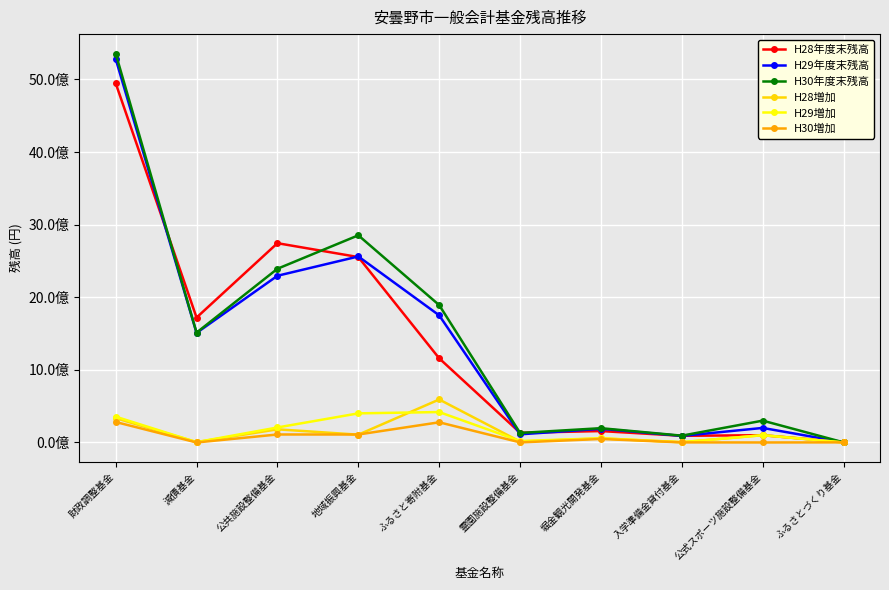

Reading left to right, extract all data points from this chart.

H28年度末残高: 財政調整基金=4948857709	減債基金=1720632685	公共施設整備基金=2745076262	地域振興基金=2553920503	ふるさと寄附基金=1158977008	霊園施設整備基金=133775353	堀金観光開発基金=157064476	入学準備金貸付基金=91961461	公式スポーツ施設整備基金=100000000	ふるさとづくり基金=4427972
H29年度末残高: 財政調整基金=5283683615	減債基金=1508856162	公共施設整備基金=2296254107	地域振興基金=2562250481	ふるさと寄附基金=1751108292	霊園施設整備基金=112247061	堀金観光開発基金=188078469	入学準備金貸付基金=90291059	公式スポーツ施設整備基金=200291315	ふるさとづくり基金=2940871
H30年度末残高: 財政調整基金=5357147495	減債基金=1513168516	公共施設整備基金=2392816867	地域振興基金=2853545467	ふるさと寄附基金=1892252010	霊園施設整備基金=131118866	堀金観光開発基金=196885762	入学準備金貸付基金=93814113	公式スポーツ施設整備基金=300863753	ふるさとづくり基金=1549276
H28増加: 財政調整基金=334825906	減債基金=5012477	公共施設整備基金=181177845	地域振興基金=107439978	ふるさと寄附基金=592131284	霊園施設整備基金=12202708	堀金観光開発基金=56987553	入学準備金貸付基金=3009598	公式スポーツ施設整備基金=100291315	ふるさとづくり基金=12899
H29増加: 財政調整基金=355518880	減債基金=4312354	公共施設整備基金=206562760	地域振興基金=401022986	ふるさと寄附基金=418997718	霊園施設整備基金=20081805	堀金観光開発基金=57067533	入学準備金貸付基金=4673054	公式スポーツ施設整備基金=100572438	ふるさとづくり基金=8405
H30増加: 財政調整基金=282055000	減債基金=0	公共施設整備基金=110000000	地域振興基金=109728000	ふるさと寄附基金=277854000	霊園施設整備基金=1210000	堀金観光開発基金=48260240	入学準備金貸付基金=1150000	公式スポーツ施設整備基金=0	ふるさとづくり基金=1400000